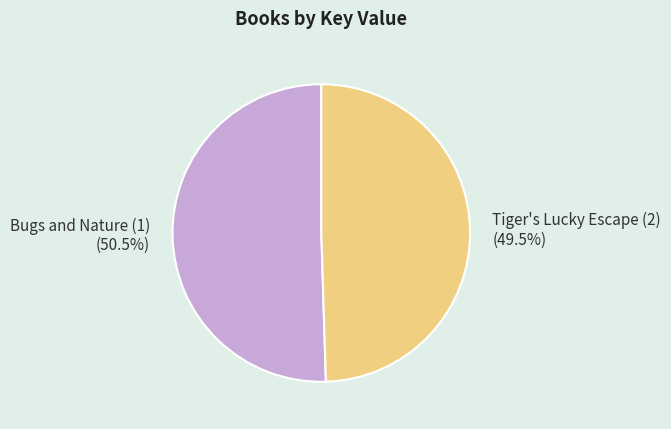

What is the ratio of the value at Tiger's Lucky Escape (2) (49.5%) to the value at Bugs and Nature (1) (50.5%)?

1.0